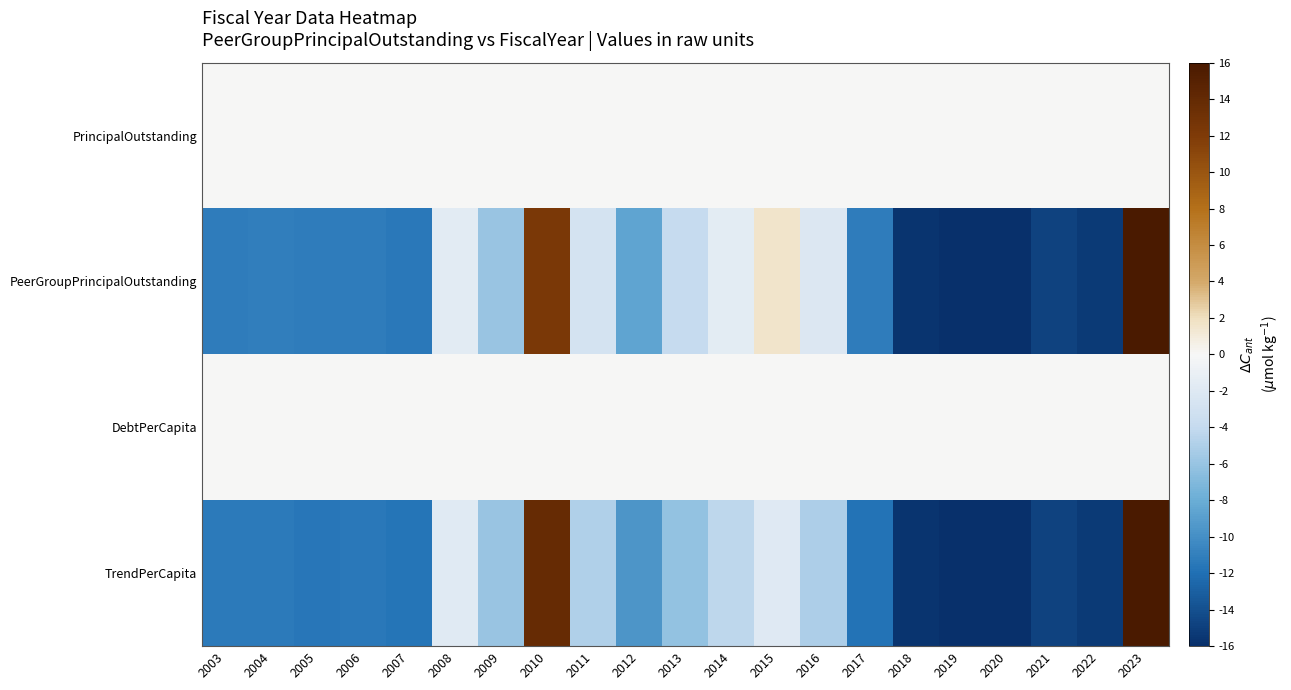

What is the smallest value displayed?

-16.0